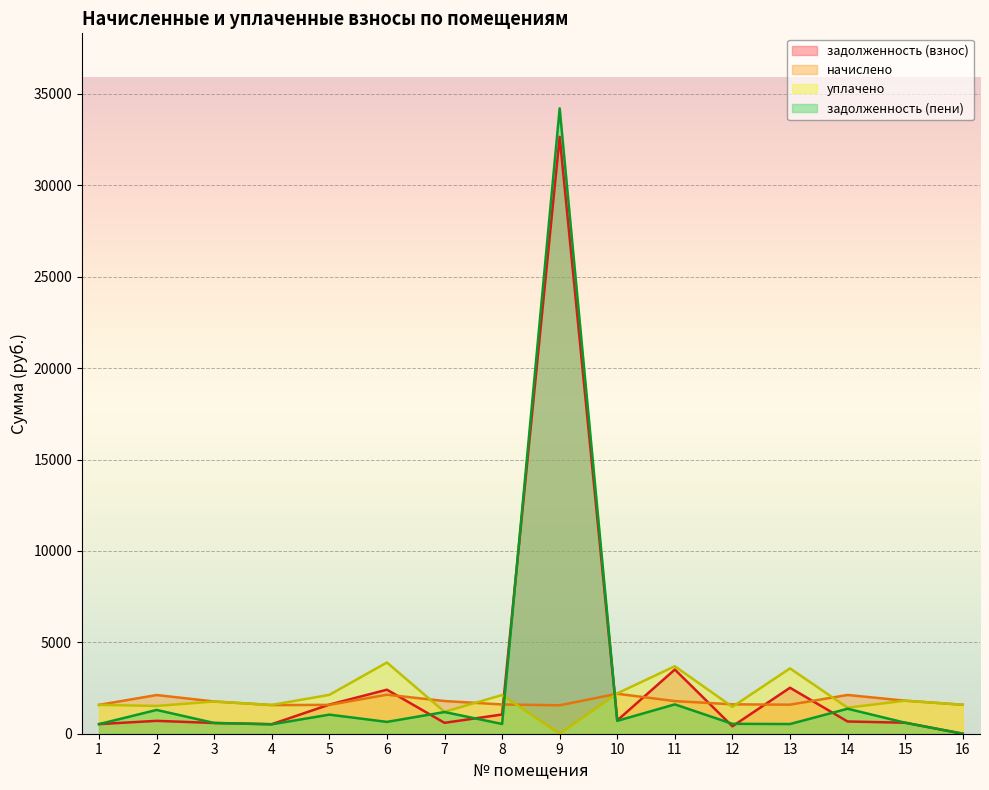

Reading left to right, transcribe all the data shown in this chart.

задолженность (взнос): 526.0	704.1	587.5	522.3	1592.9	2408.4	596.1	1051.9	32656.3	725.8	3511.8	406.0	2515.4	669.5	602.2	0.0
начислено: 1578.0	2116.3	1762.4	1567.0	1578.0	2134.8	1788.2	1600.2	1555.9	2186.4	1784.5	1607.5	1589.1	2120.0	1806.6	1585.4
уплачено: 1578.0	1519.6	1762.4	1575.2	2126.8	3896.5	1197.2	2118.7	0.0	2207.3	3690.9	1472.2	3574.8	1423.1	1806.6	1585.4
задолженность (пени): 526.0	1300.9	587.5	514.2	1044.2	646.7	1187.1	533.4	34212.2	704.9	1605.4	541.3	529.7	1366.4	602.2	0.0